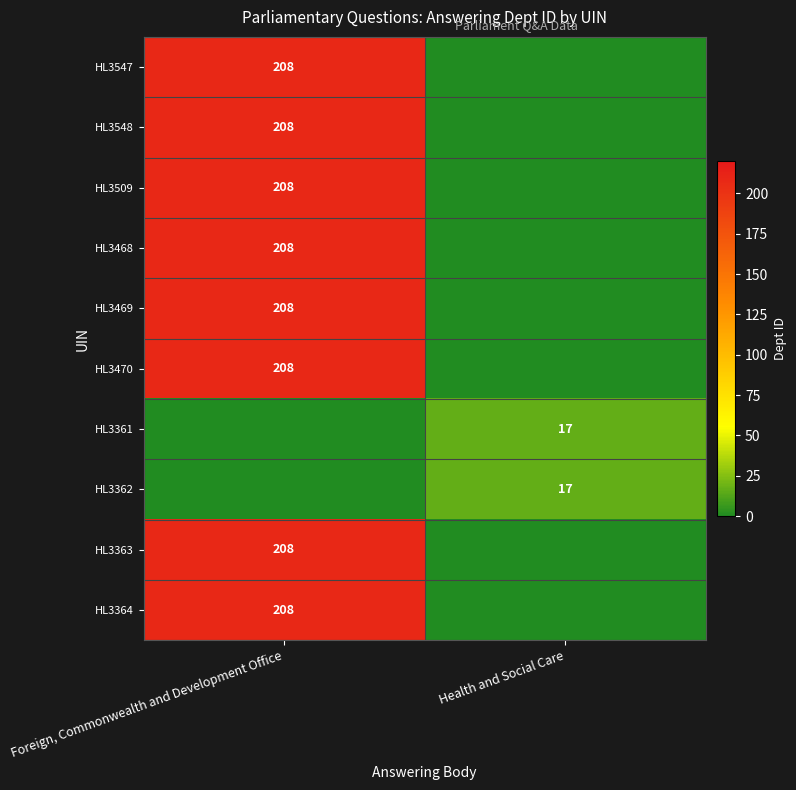

Is it true that HL3509 equals 208 at Foreign, Commonwealth and Development Office?

True